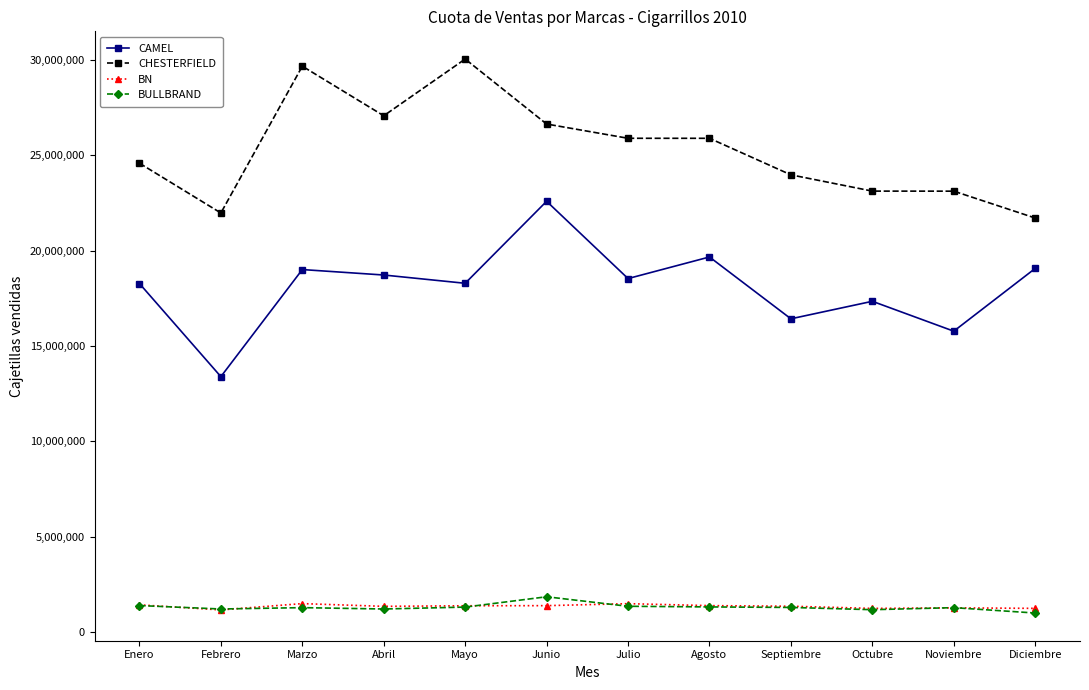

What is the difference between the second highest and second lowest values in the BN series?

248629